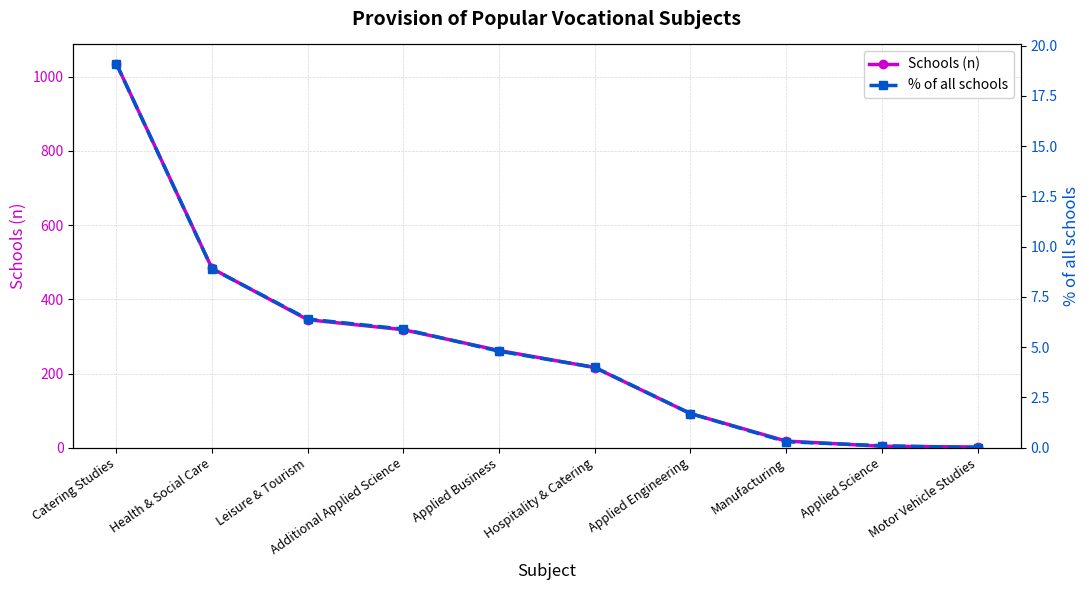

Reading left to right, extract all data points from this chart.

Schools (n): 1035.0	483.0	345.0	318.0	262.0	216.0	92.0	18.0	4.0	2.0
% of all schools: 19.1	8.9	6.4	5.9	4.8	4.0	1.7	0.3	0.1	0.0